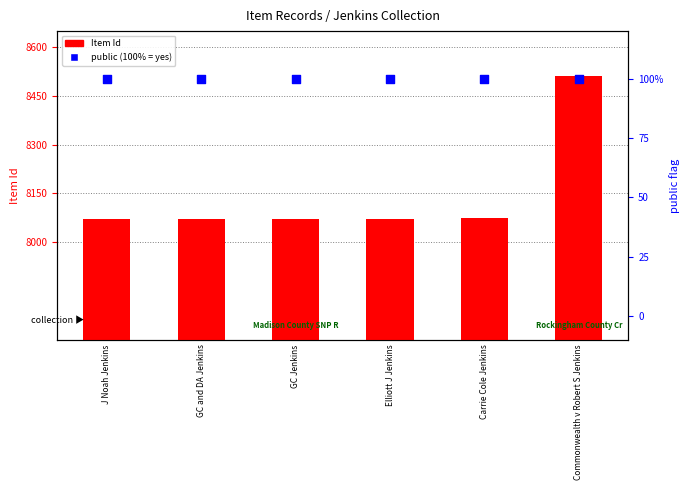

Is the value of public (100%) at Commonwealth v Robert S Jenkins greater than the value of Item Id at Commonwealth v Robert S Jenkins?

No